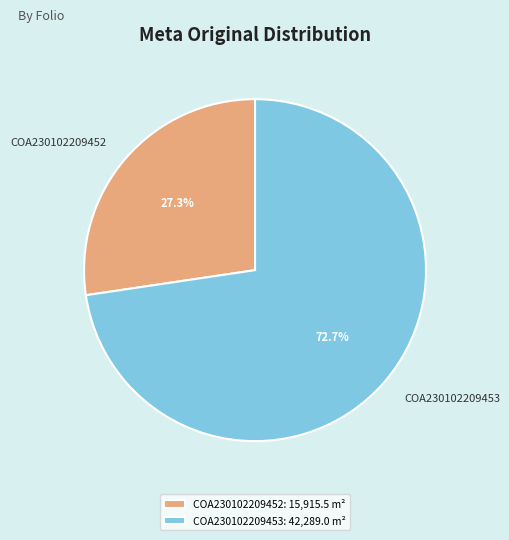

Which category accounts for the majority?

COA230102209453